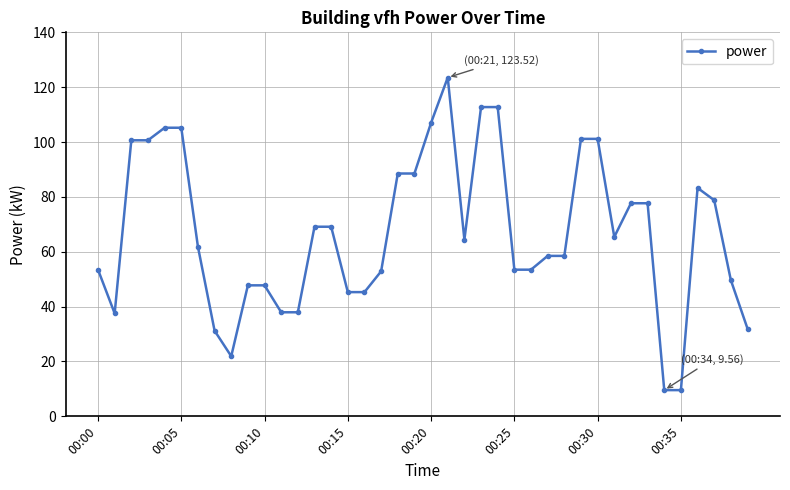

What is the minimum value shown in the chart?

9.6